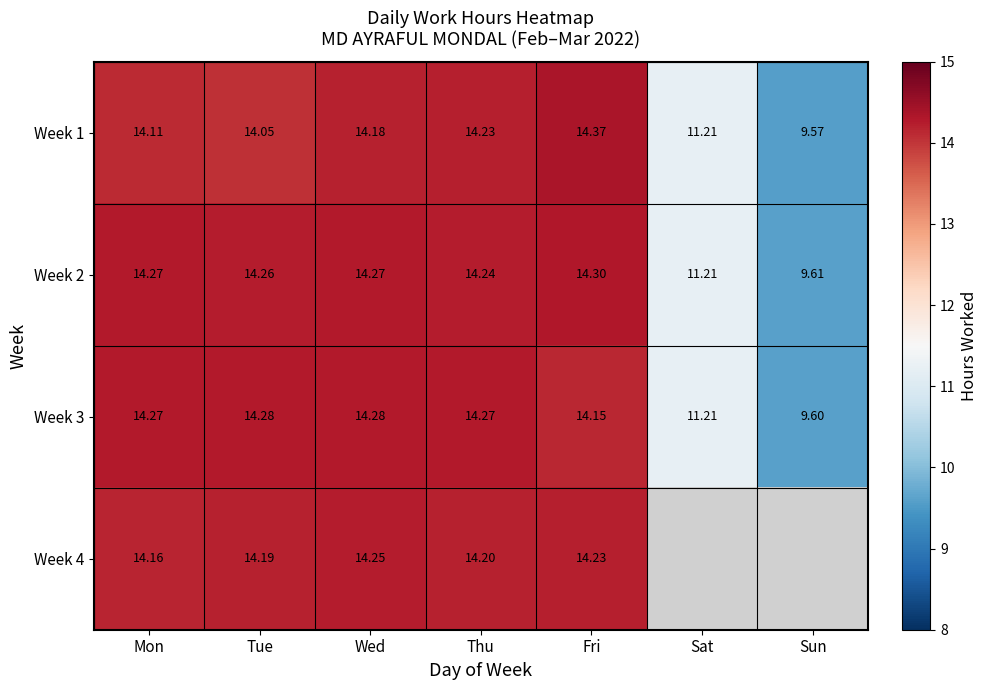

What is the smallest value displayed?

9.6